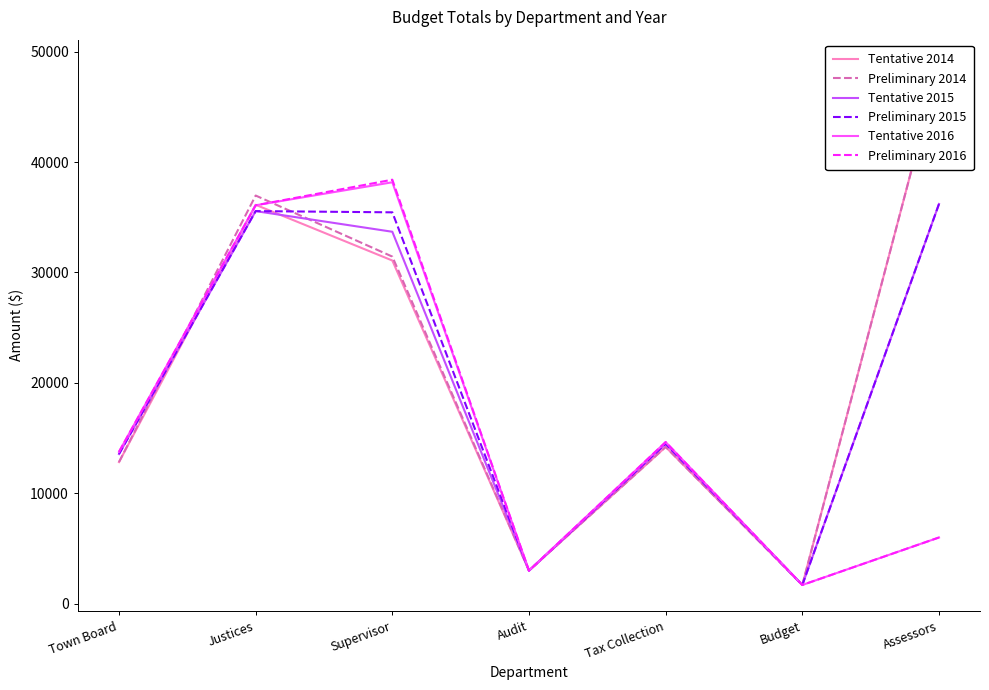

Is the value of Tentative 2015 at Budget greater than the value of Preliminary 2014 at Audit?

No